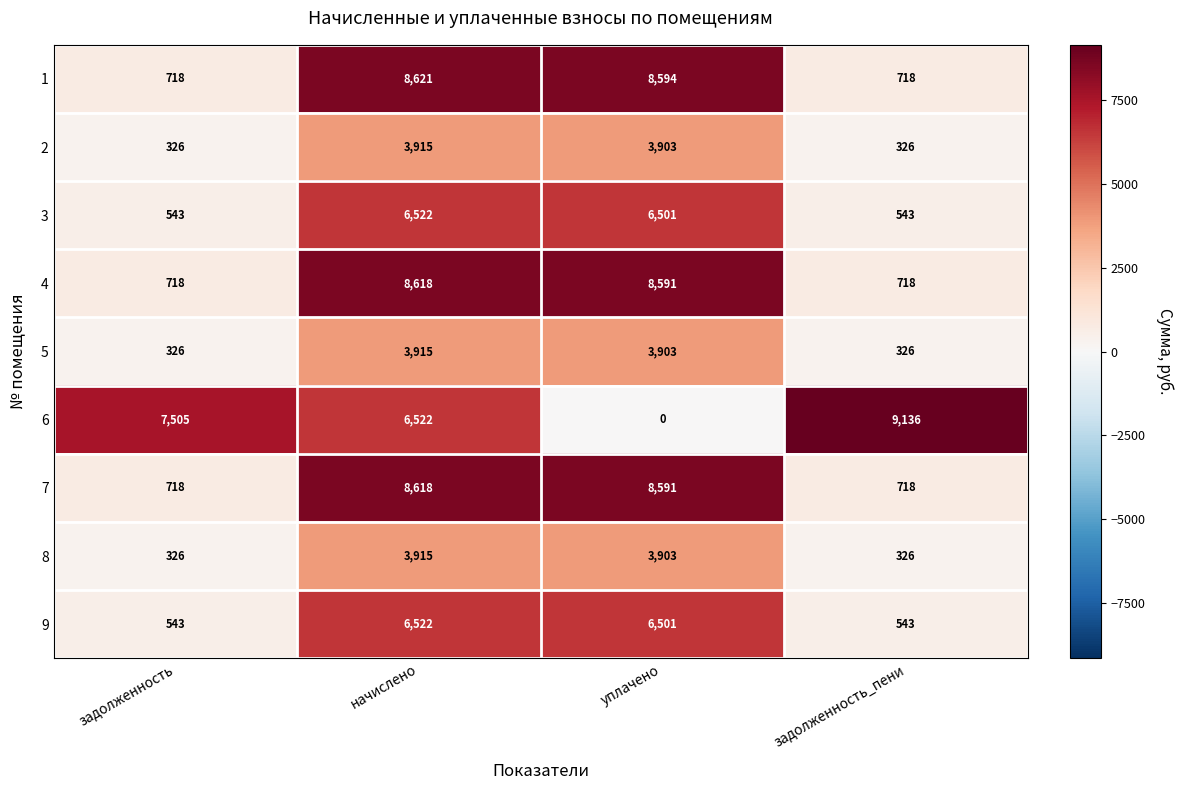

At which label is 2 closest to 2120?

уплачено